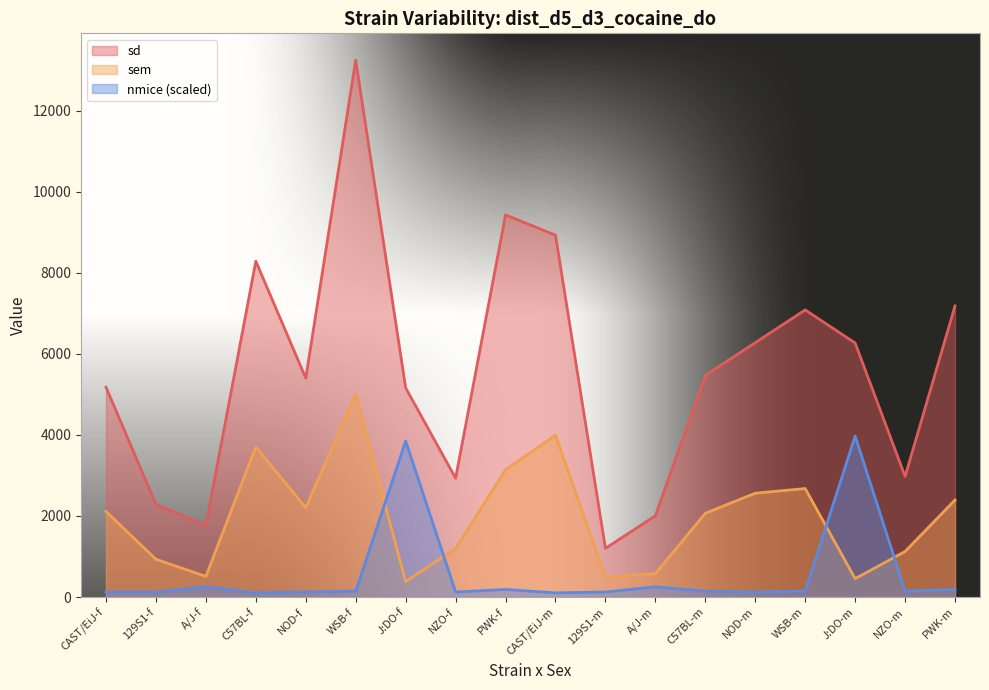

Rank the categories by sem value from lowest to highest.

J:DO-f, J:DO-m, 129S1-m, A/J-f, A/J-m, 129S1-f, NZO-m, NZO-f, C57BL-m, CAST/EiJ-f, NOD-f, PWK-m, NOD-m, WSB-m, PWK-f, C57BL-f, CAST/EiJ-m, WSB-f